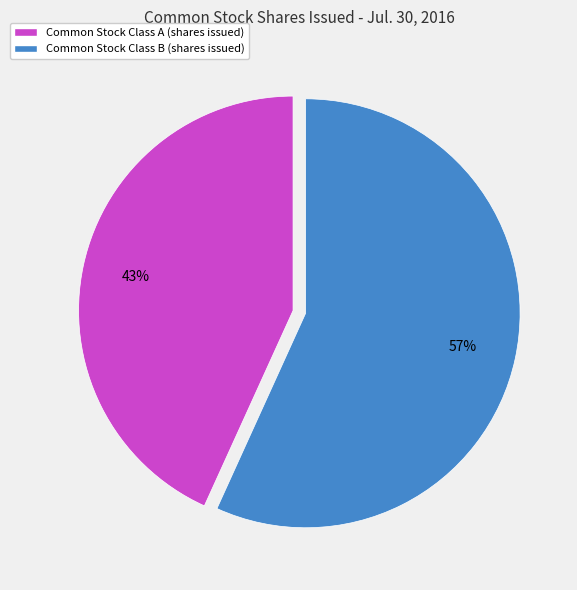

Is the sum of Common Stock Class B (shares issued) and Common Stock Class A (shares issued) greater than half?

Yes